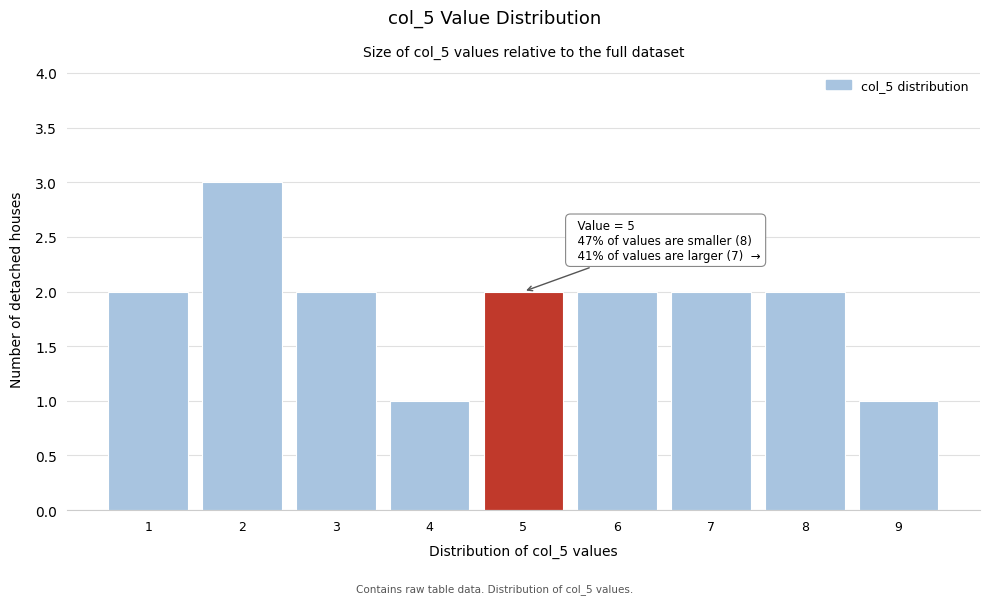

Reading left to right, what are all the values shown in this chart?

1=2	2=3	3=2	4=1	5=2	6=2	7=2	8=2	9=1